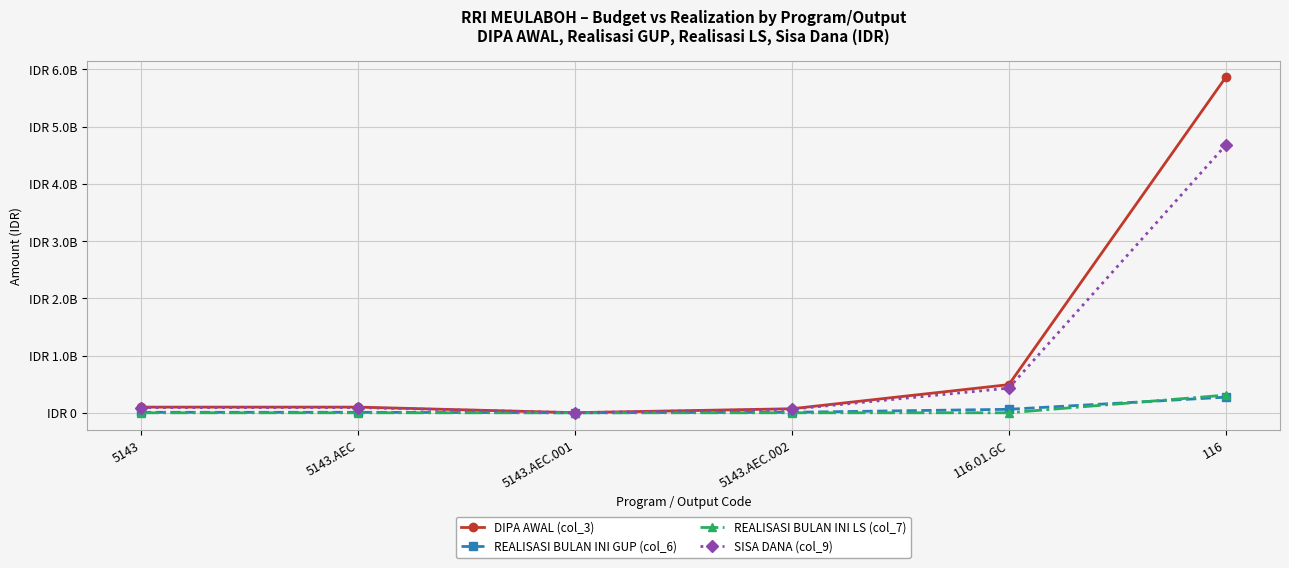

True or false: REALISASI BULAN INI LS (col_7) and DIPA AWAL (col_3) intersect in this chart.

False